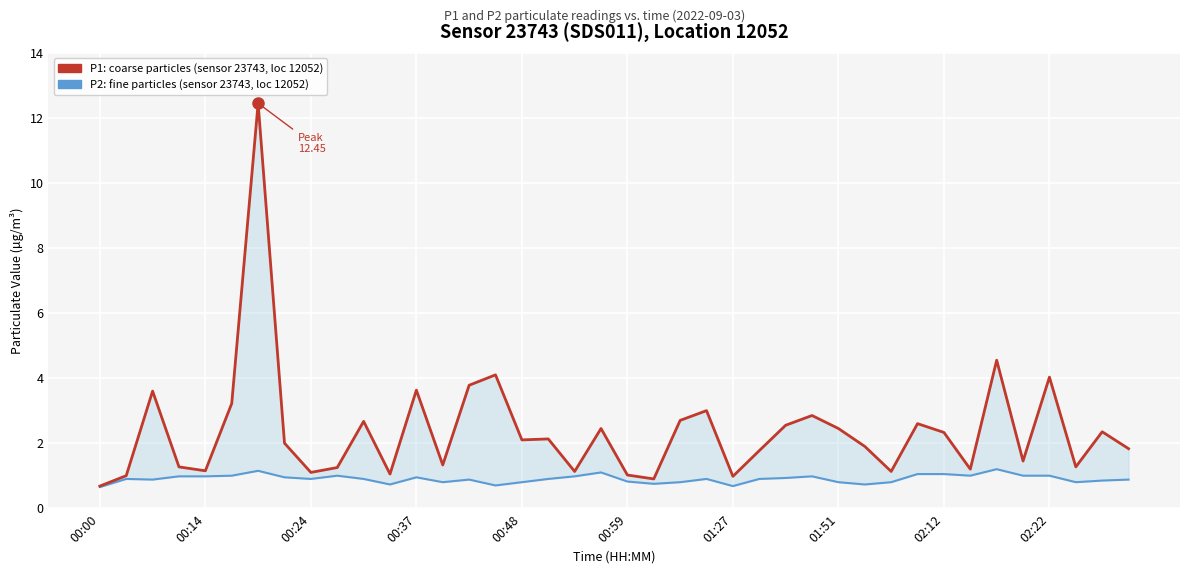

What is the difference between the P1 (coarse particles) values at 29 and 39?

0.1